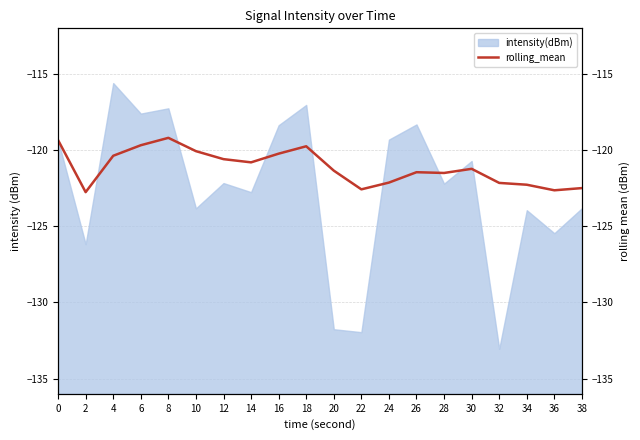

What is the difference between the maximum and minimum values?

3.6